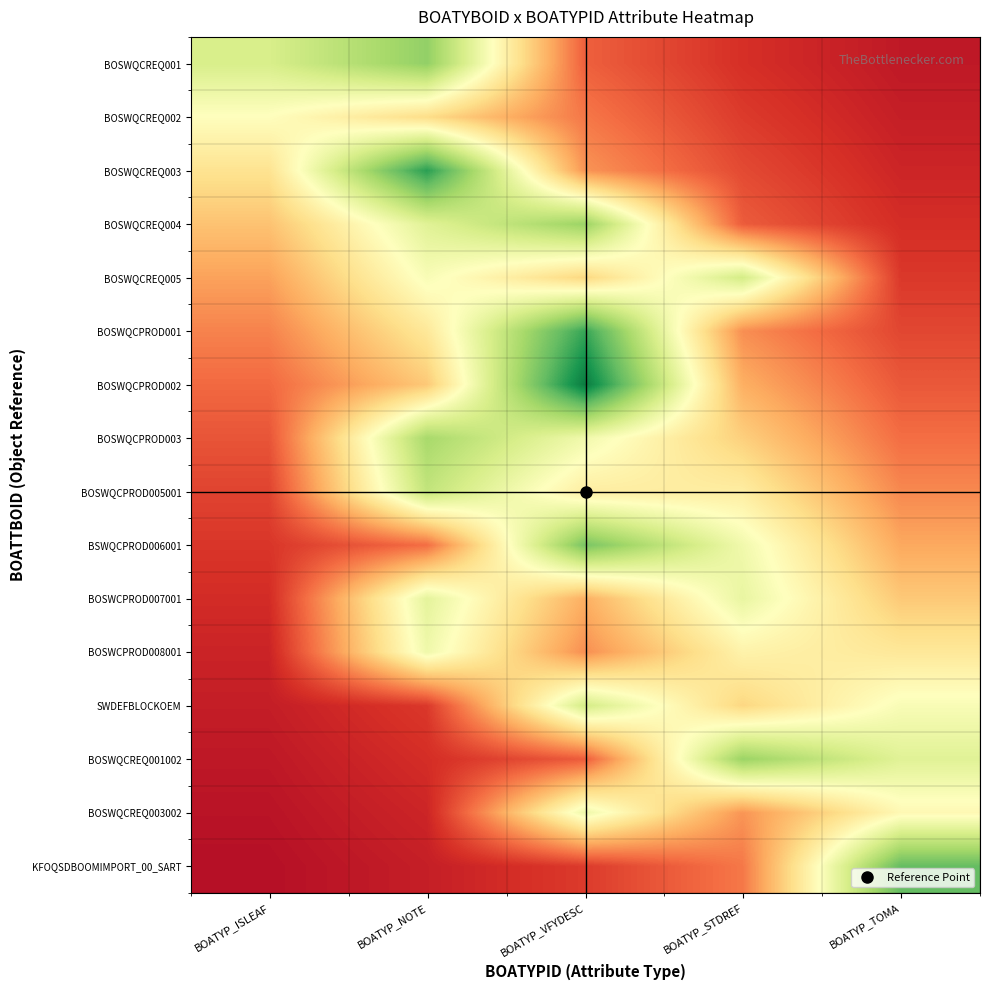

Which series has the largest total across all categories?

BOSWQCPROD002